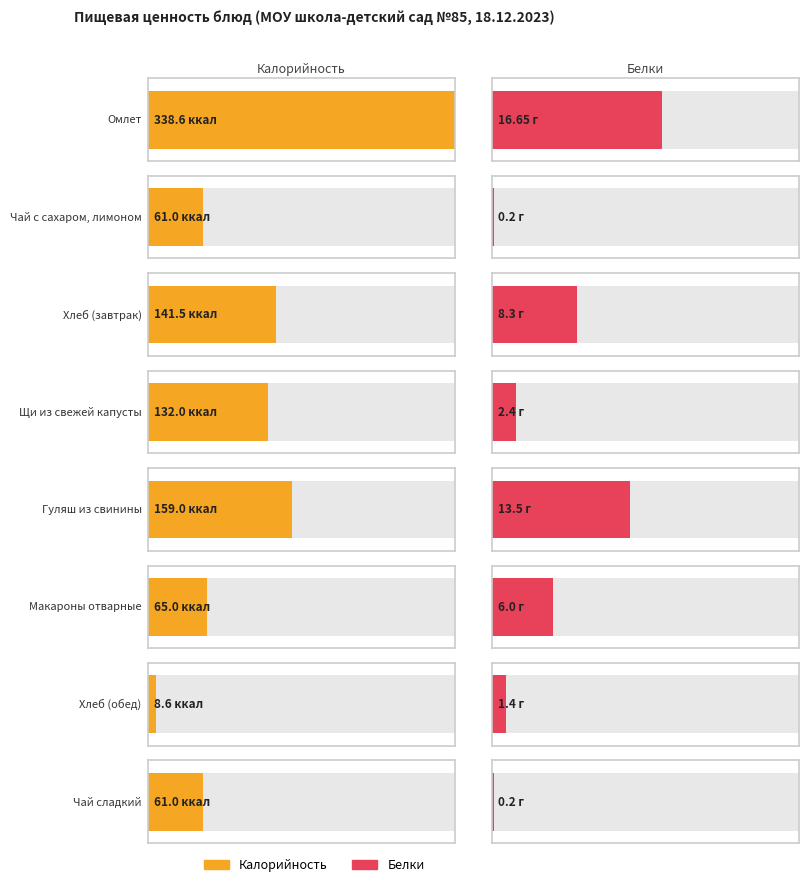

What is the approximate value of Калорийность at Чай сладкий?

61.0